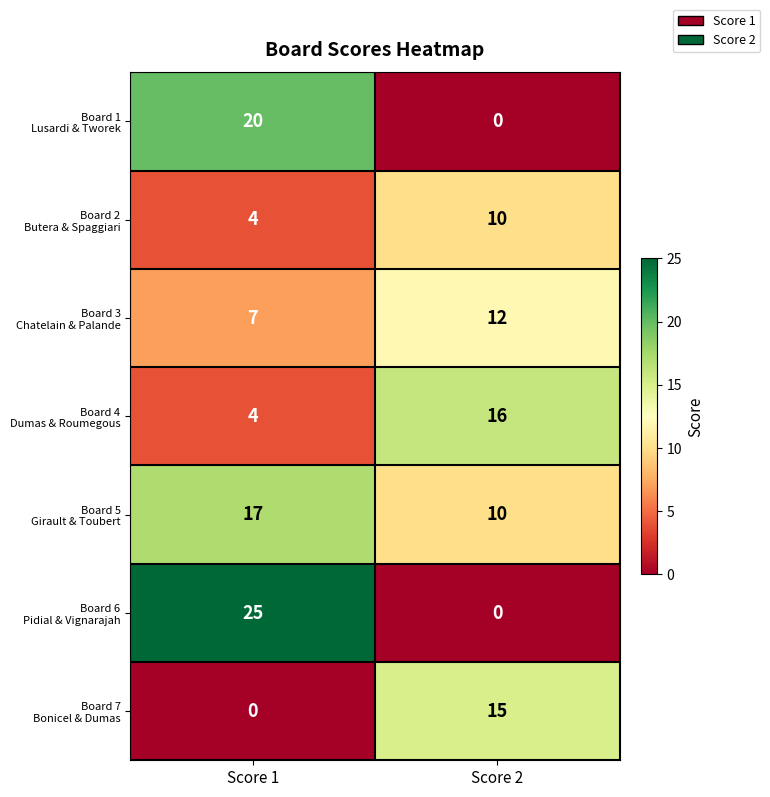

What is the spread (max minus min) of values at Score 2?

16